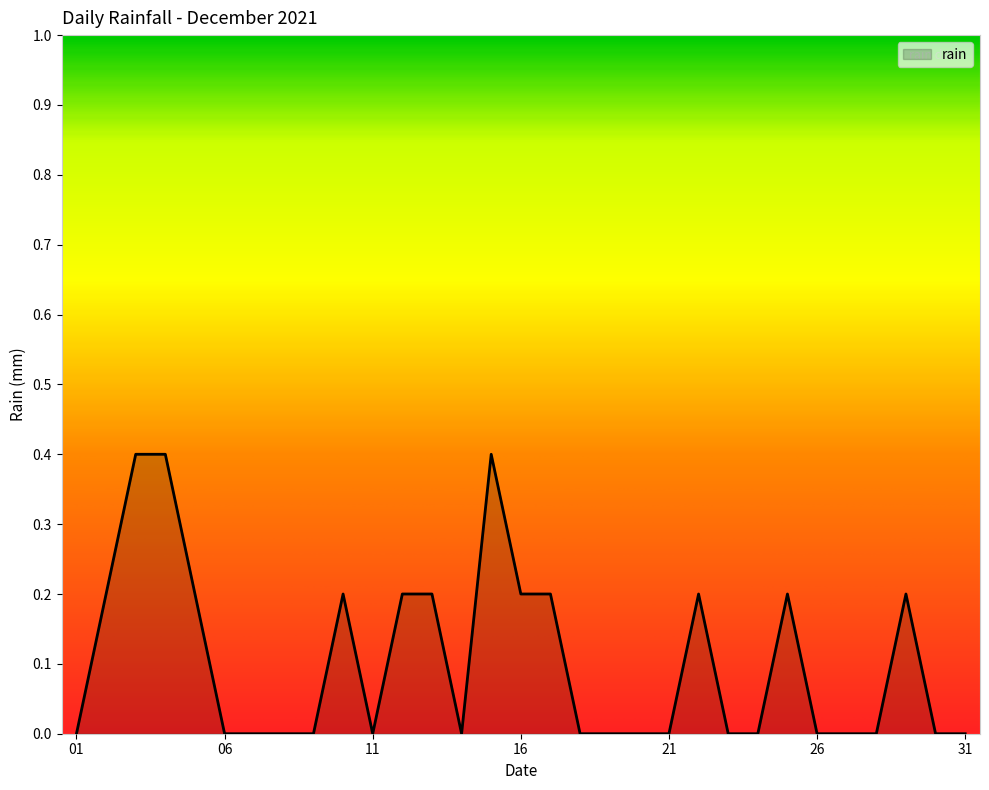

Does the chart display data point markers on the line(s)?

No